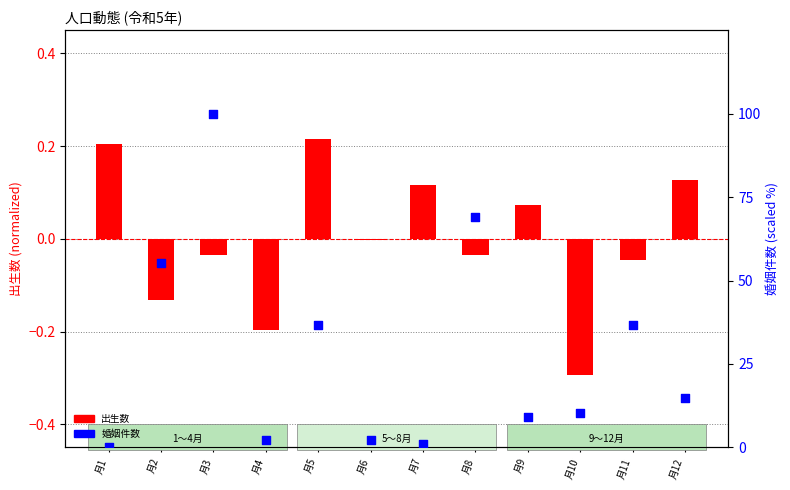

Which series has the largest Y range (max minus min)?

婚姻件数 (scaled)